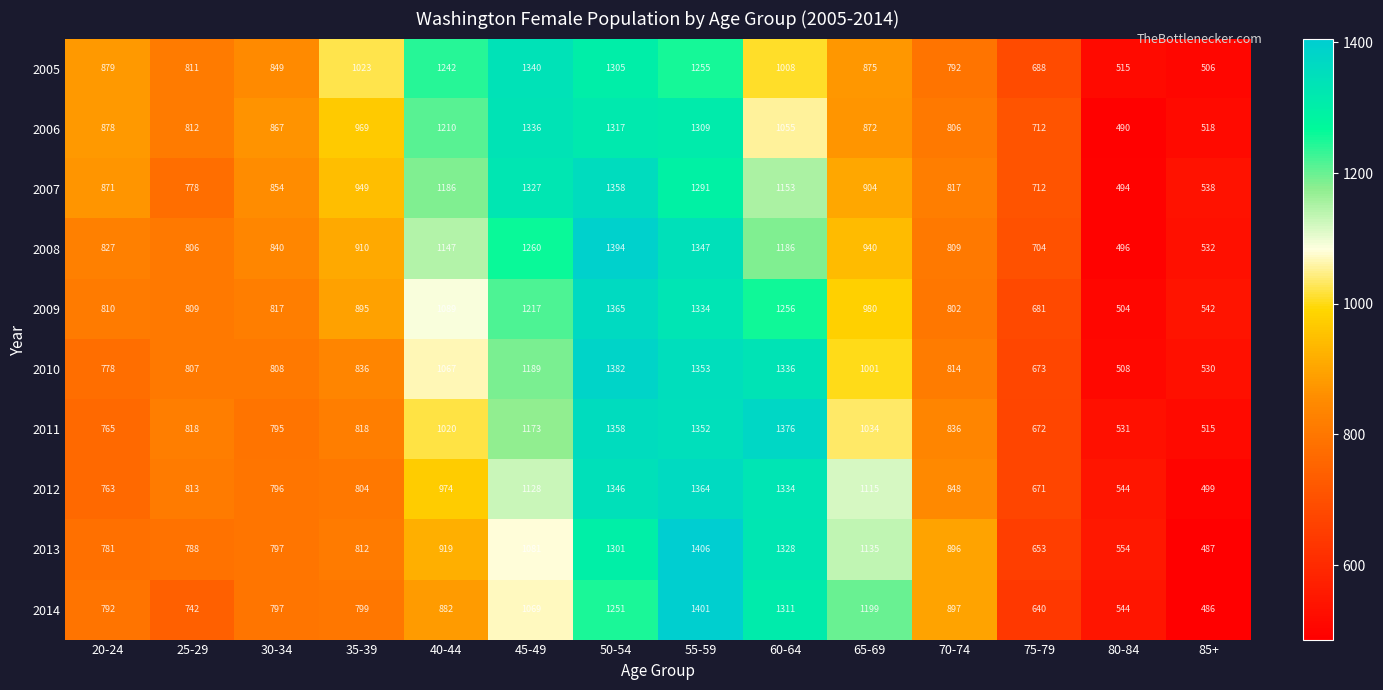

What is the average value of the 2006 series?

939